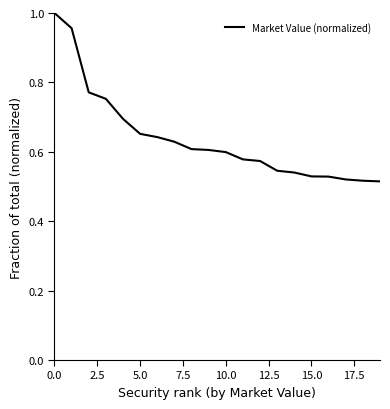

Is it true that the value at 10.0 is 0.6?

True